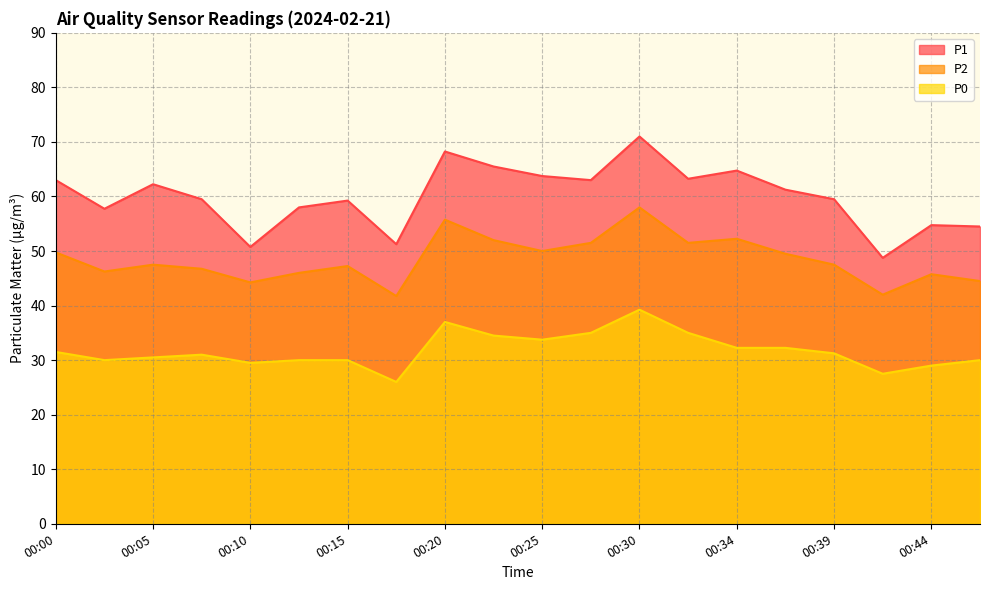

True or false: P0 and P2 cross at least once.

False